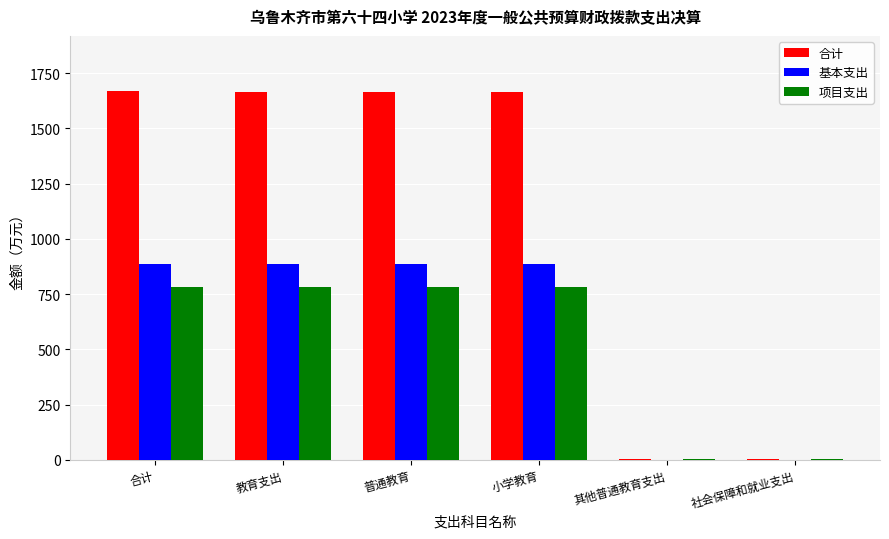

At which label is 合计 closest to 834?

小学教育